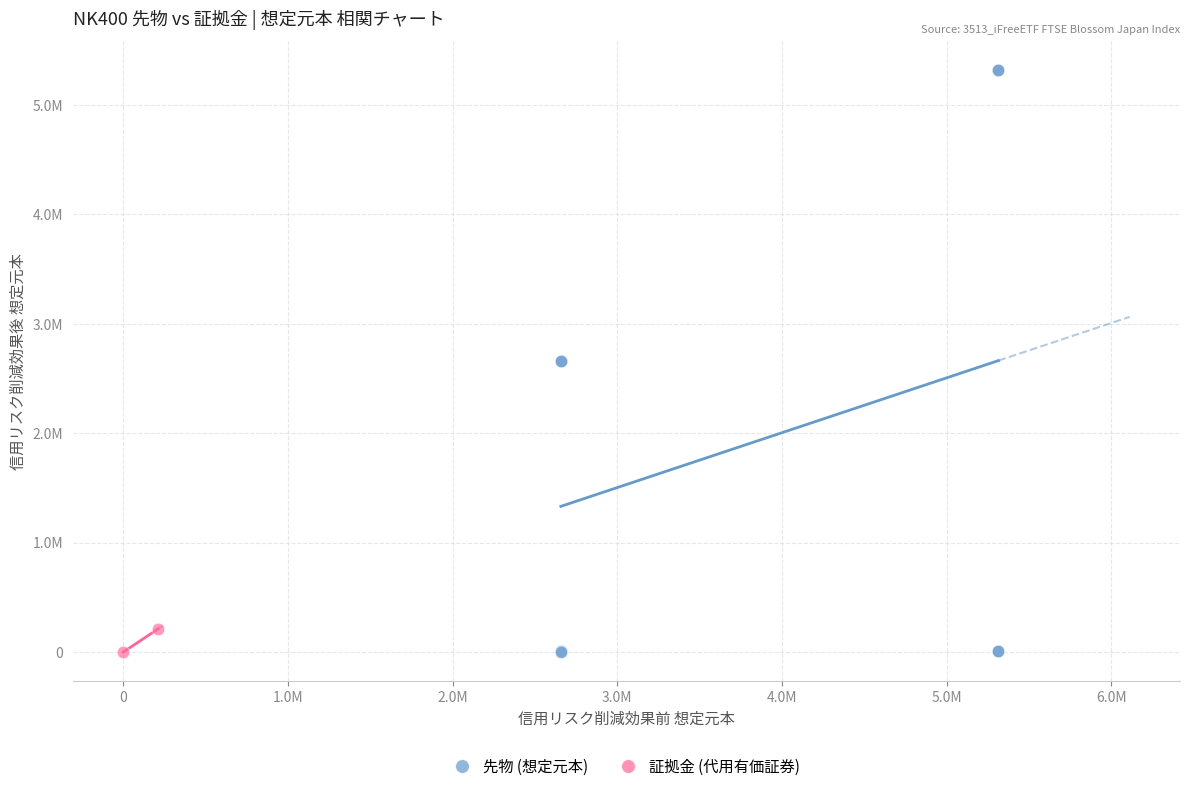

What are all the series names shown in the legend?

先物 (想定元本), 証拠金 (代用有価証券)